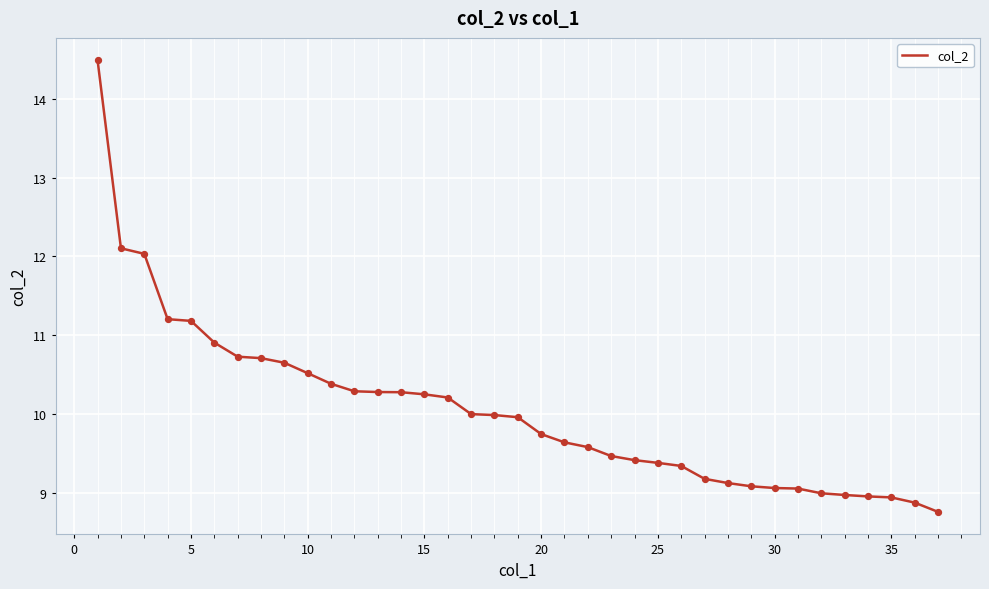

What is the smallest value displayed?

8.8